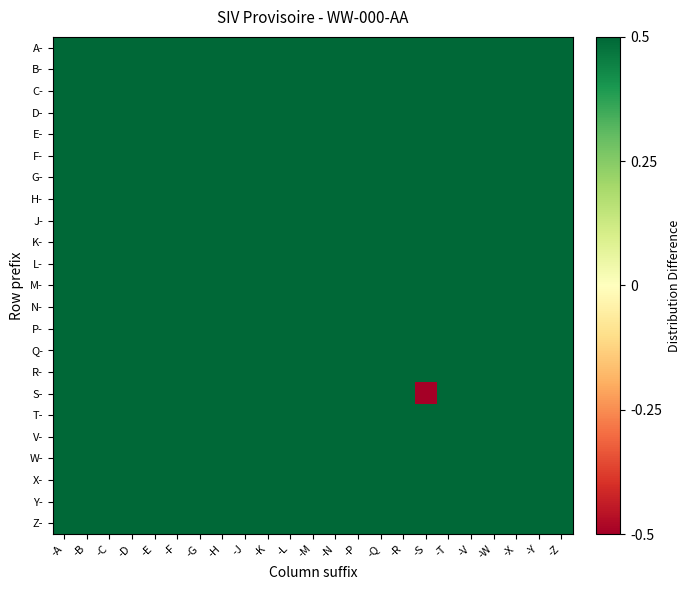

Which has a higher value, -M or -R?

-M